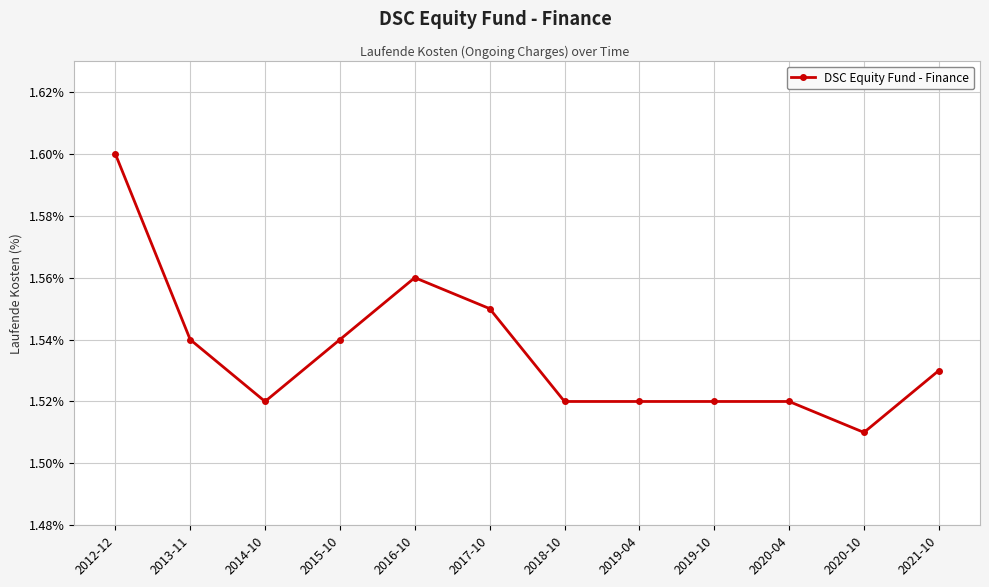

The chart shows a value of 1.0 at 2020-04. True or false?

False